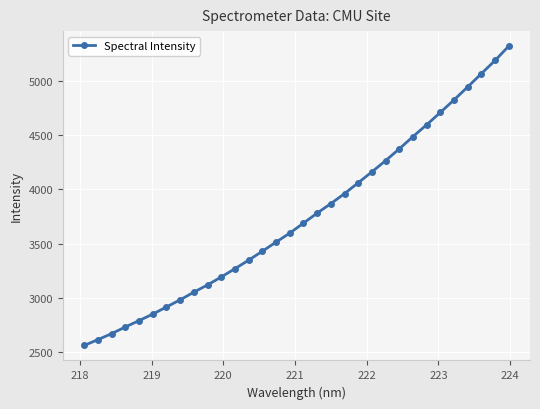

What is the minimum value shown in the chart?

2559.3